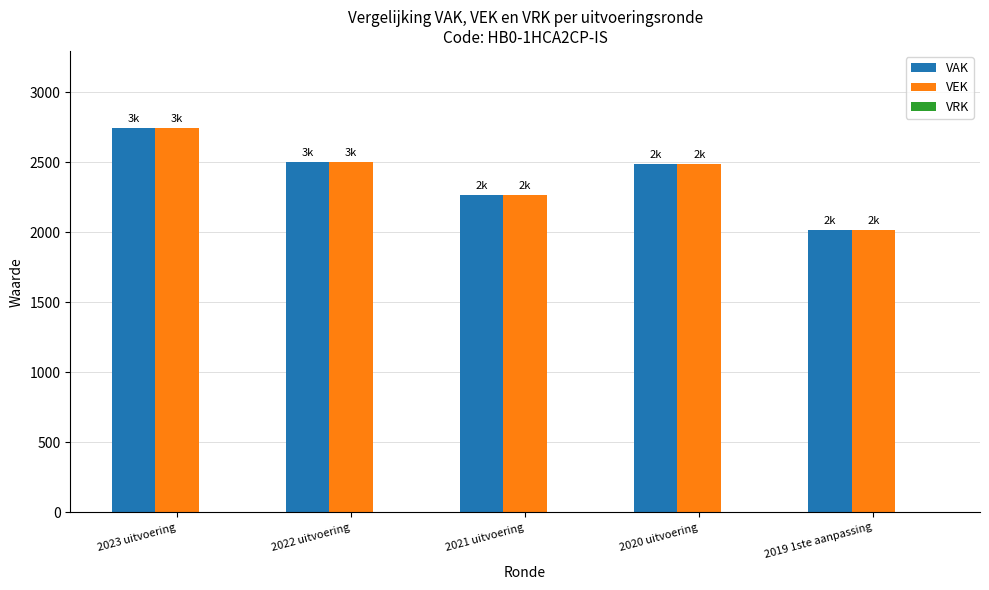

What is the label of the 2nd bar from the right?

2020 uitvoering